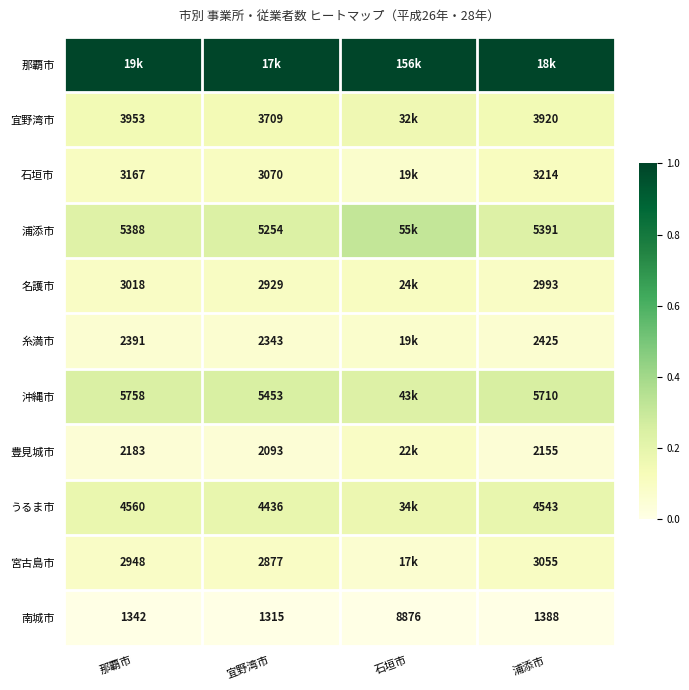

At which label does 南城市 reach its minimum?

宜野湾市